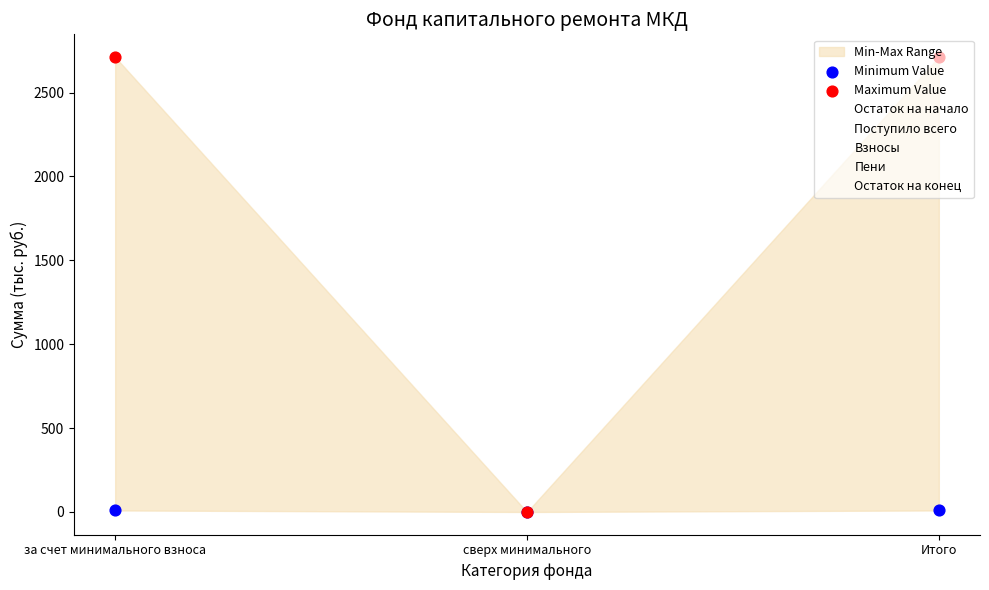

At which category is the sum across all series the highest?

за счет минимального взноса